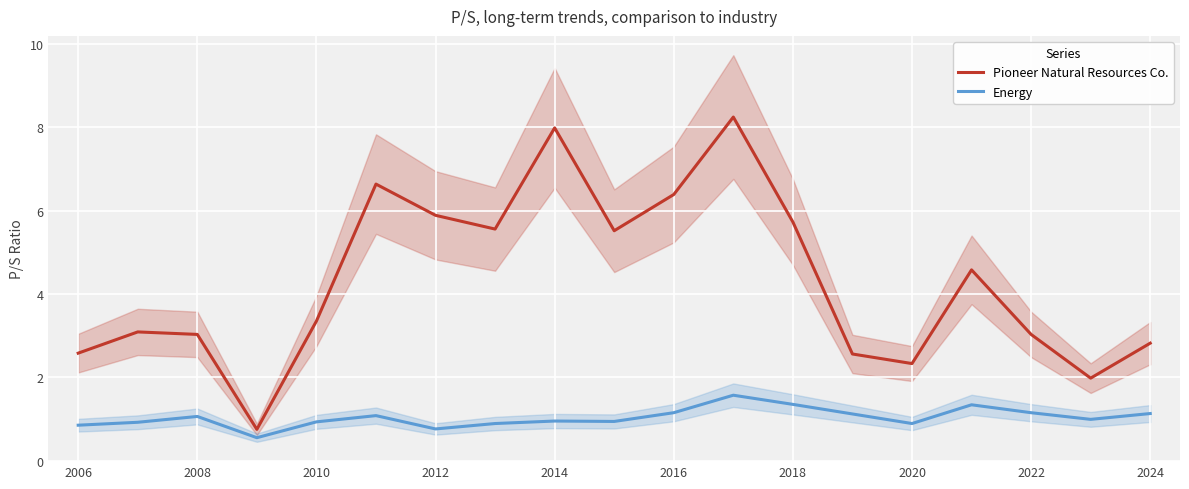

The Pioneer Natural Resources Co. series shows 5.9 at 2012. True or false?

True